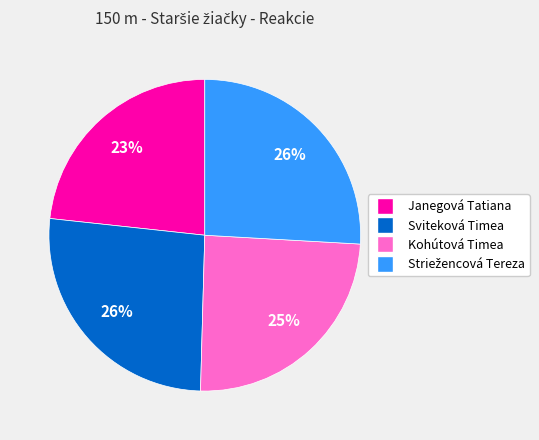

Which slice is the smallest?

Janegová Tatiana